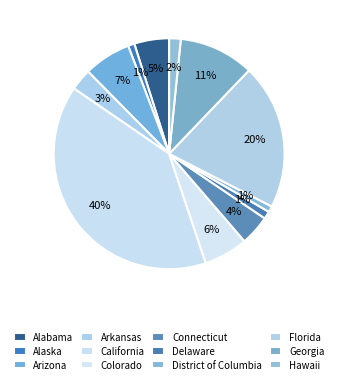

How many slices are in this pie chart?

12